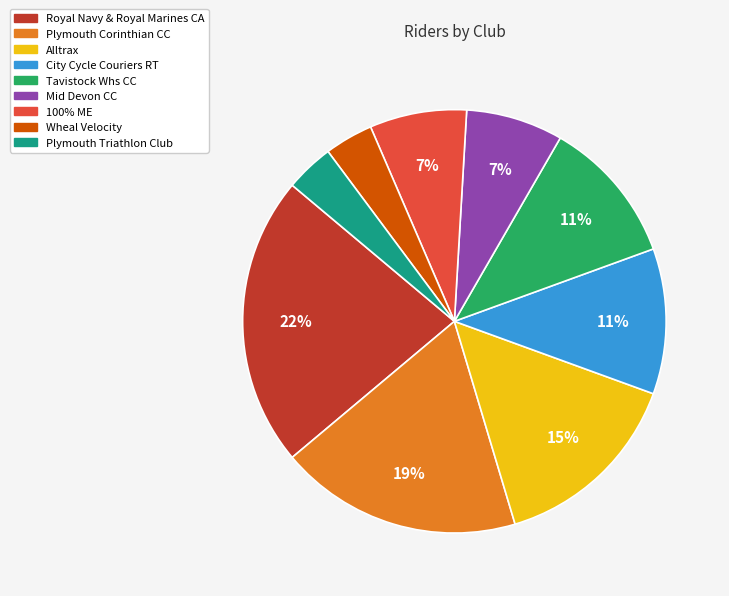

True or false: Royal Navy & Royal Marines CA accounts for 14% of the total.

False